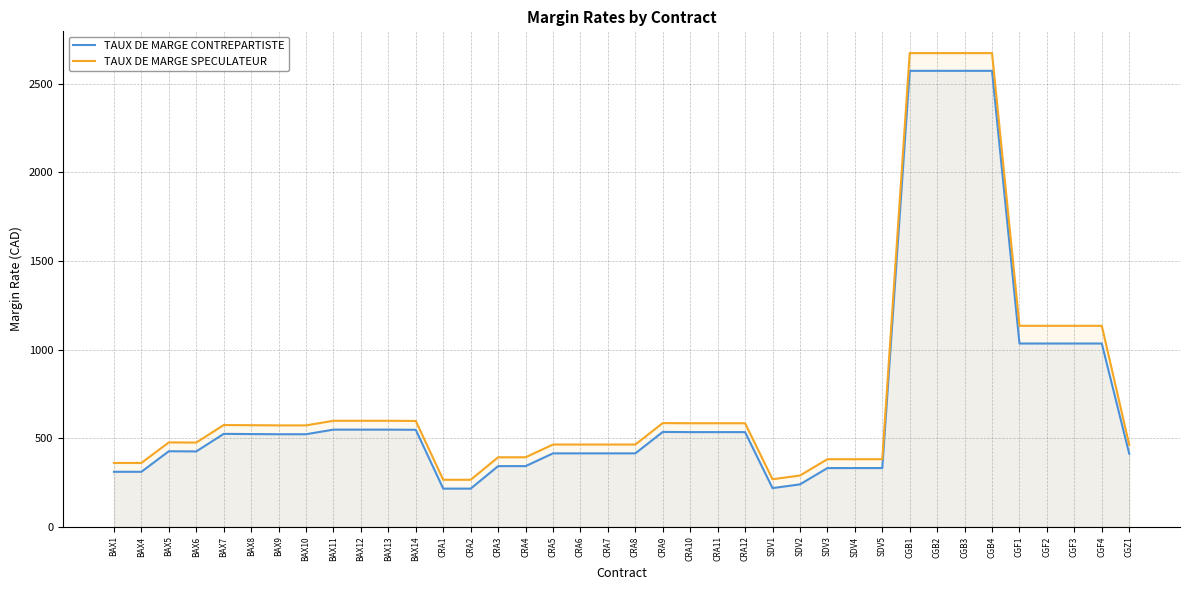

Rank the series by their average value, from highest to lowest.

TAUX DE MARGE SPECULATEUR, TAUX DE MARGE CONTREPARTISTE